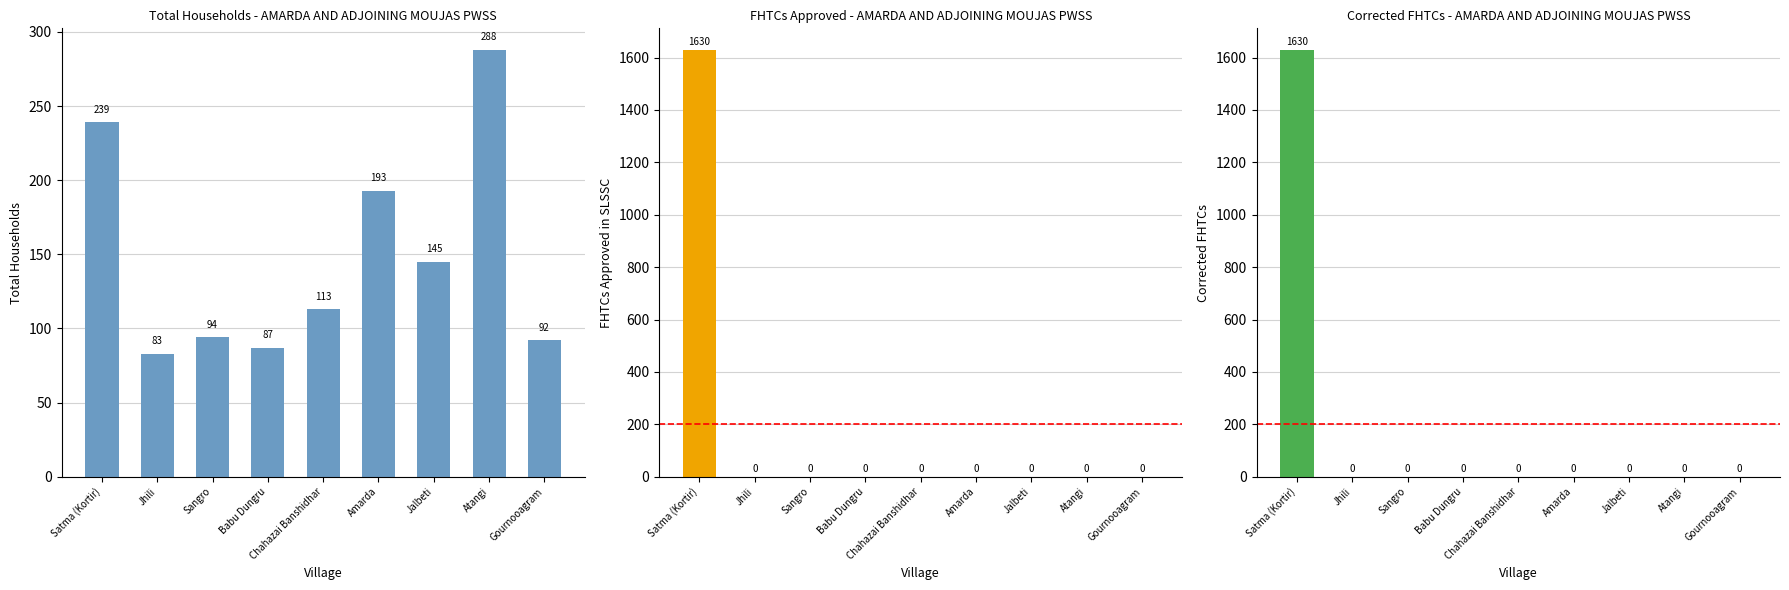

The value of FHTCs approved in SLSSC at Atangi is 0. True or false?

True